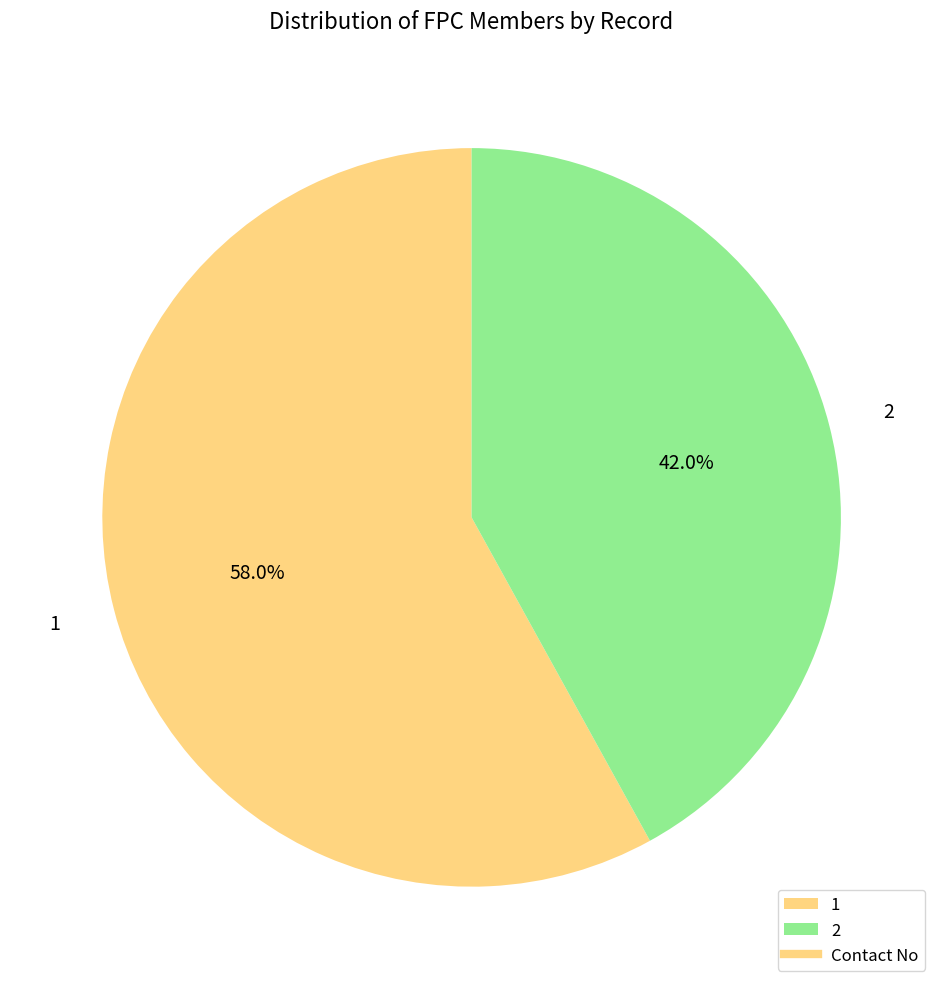

How many slices are in this pie chart?

2